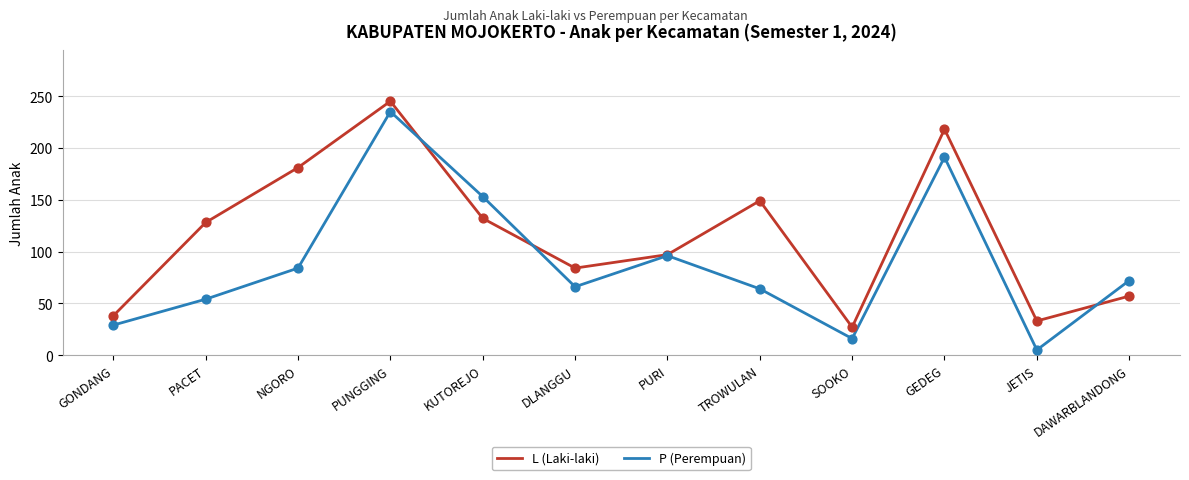

Which series has the largest range (max minus min)?

P (Perempuan)